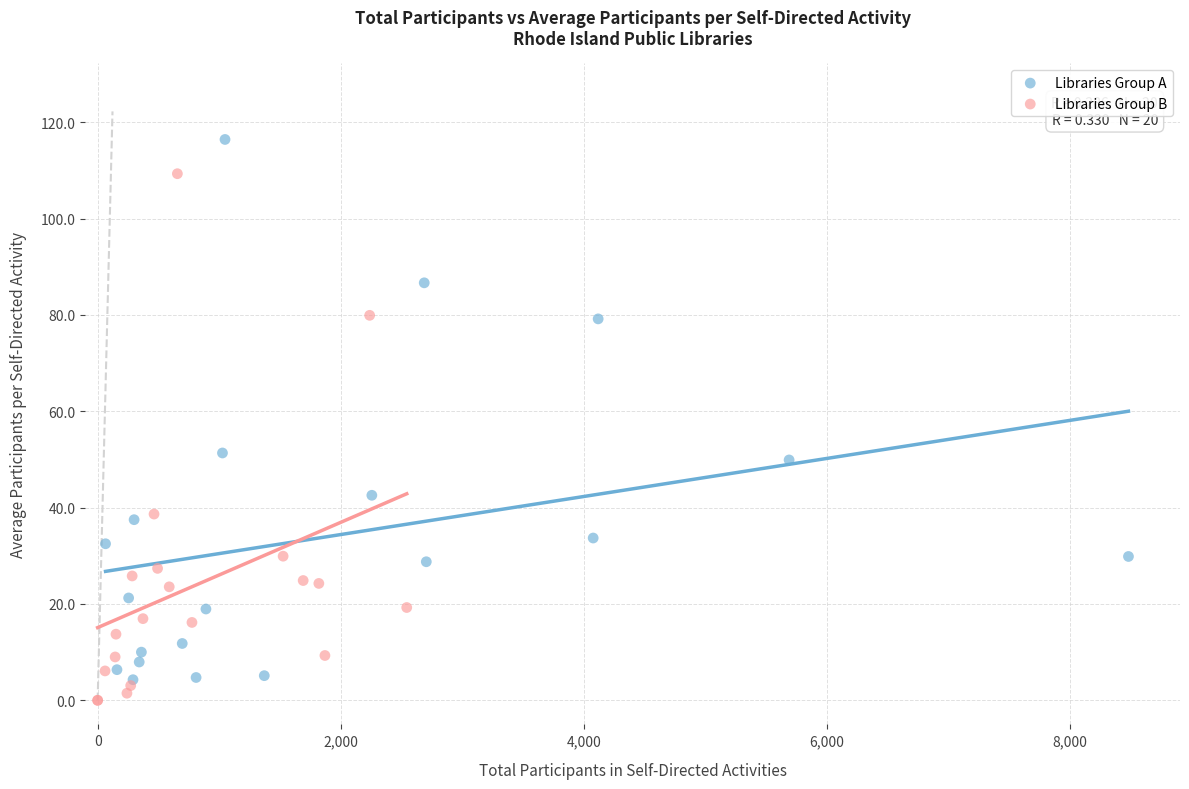

Which series reaches the maximum Y coordinate?

Libraries Group A